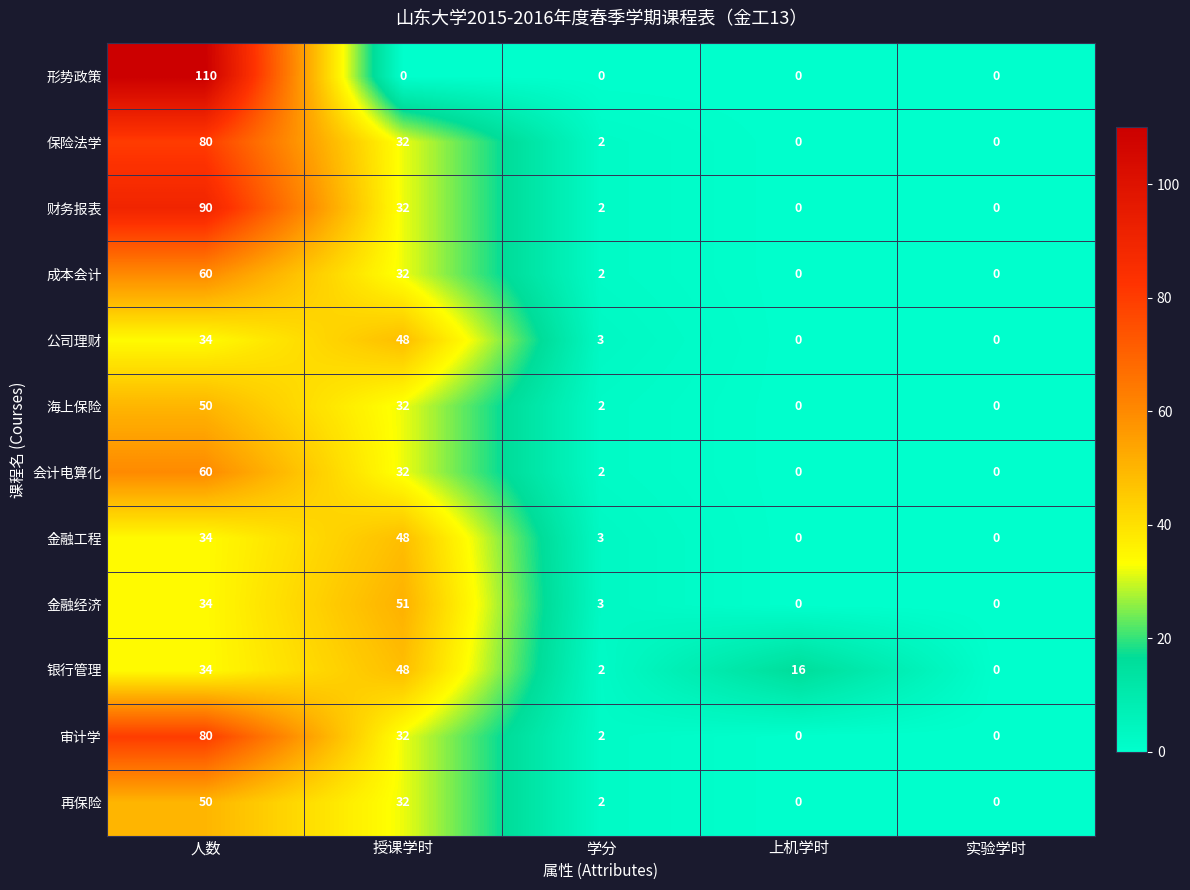

The 银行管理 series shows 0 at 实验学时. True or false?

True